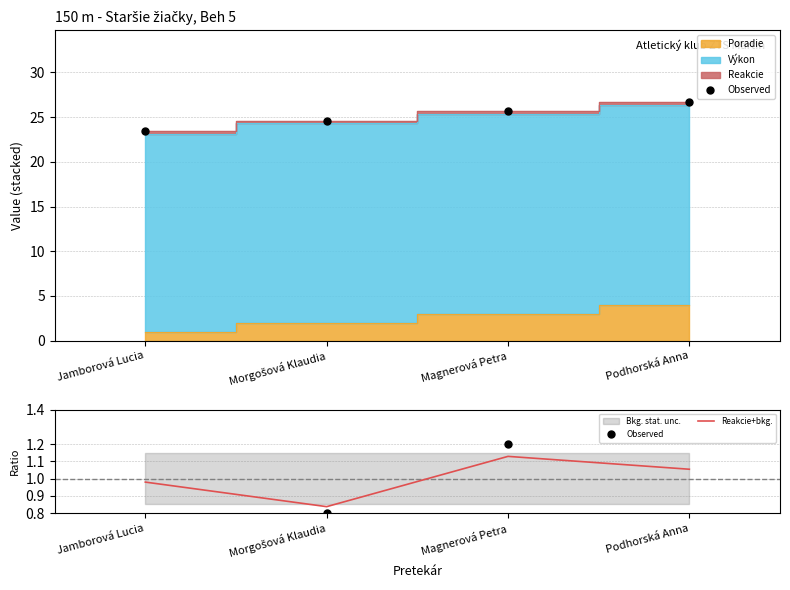

Between Podhorská Anna and Morgošová Klaudia, which is larger?

Podhorská Anna